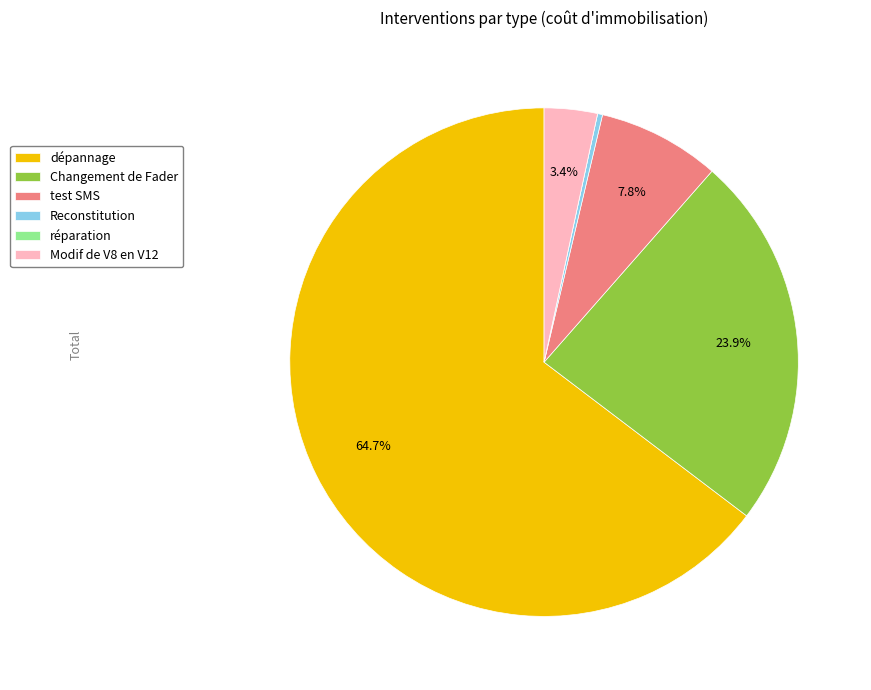

Which category has the biggest portion of the pie?

dépannage